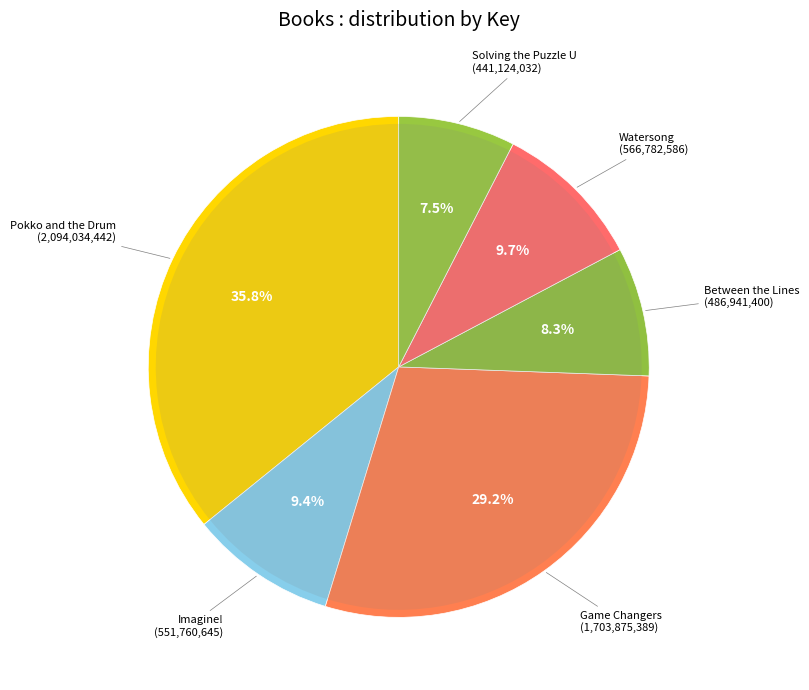

Is it true that Game Changers is 38% of the pie?

False